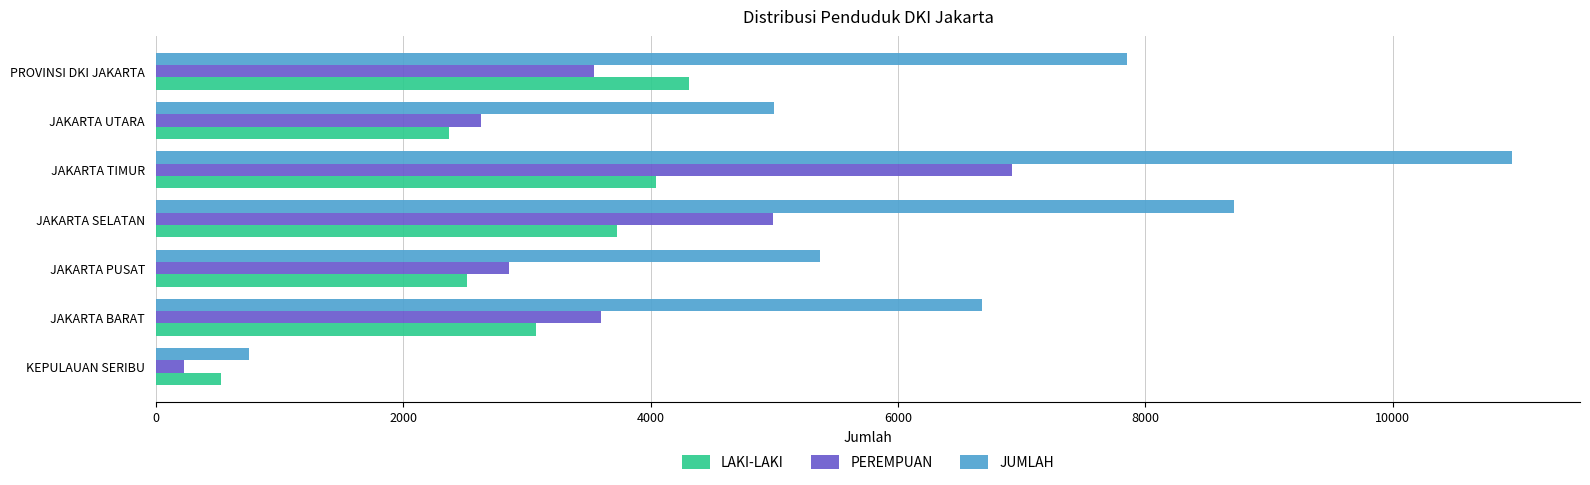

At JAKARTA BARAT, list the series in order from largest to smallest.

JUMLAH, PEREMPUAN, LAKI-LAKI